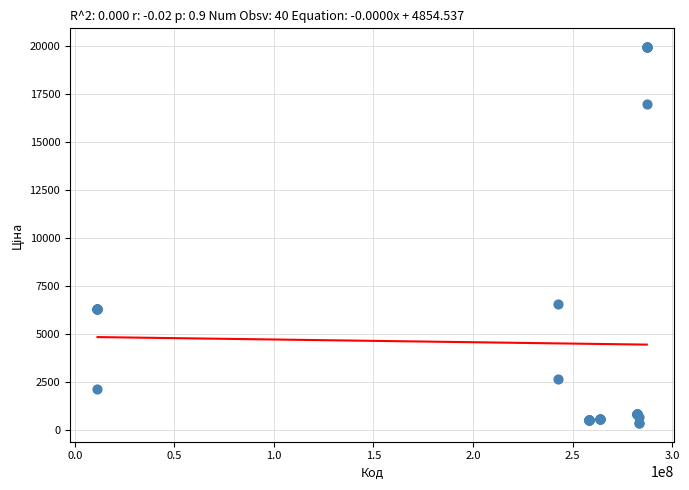

What Y value in the scatter plot is closest to 10162?

6568.8